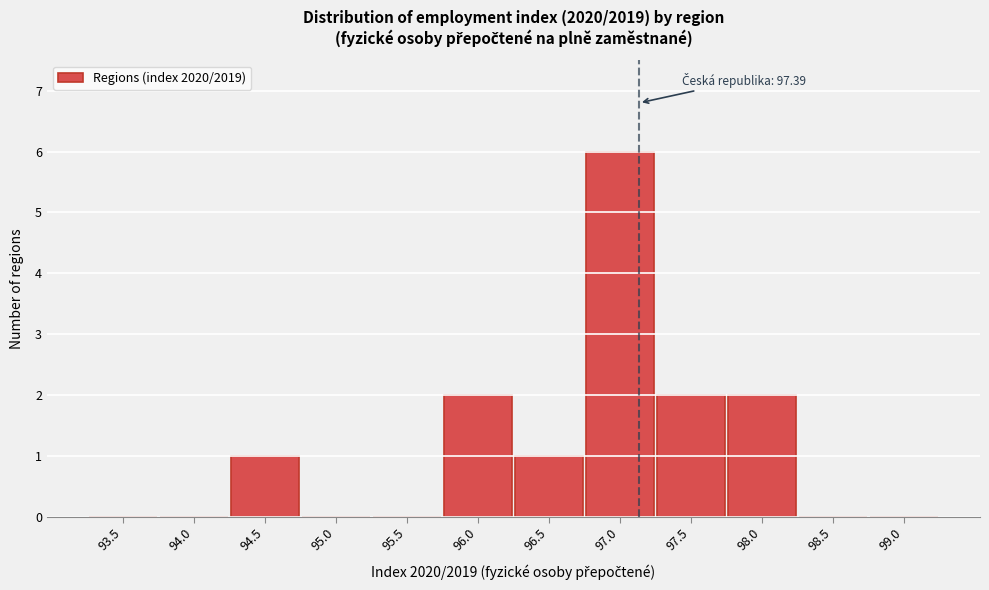

Reading left to right, extract all data points from this chart.

93.5=0	94.0=0	94.5=1	95.0=0	95.5=0	96.0=2	96.5=1	97.0=6	97.5=2	98.0=2	98.5=0	99.0=0